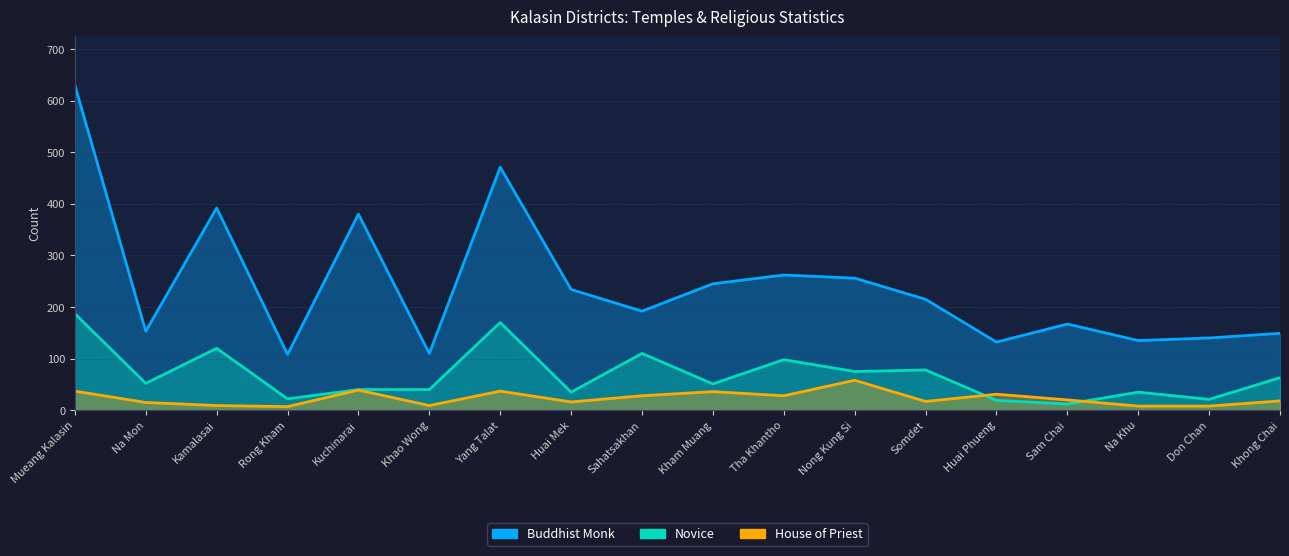

List the series in order of their peak value, lowest first.

House of Priest, Novice, Buddhist Monk